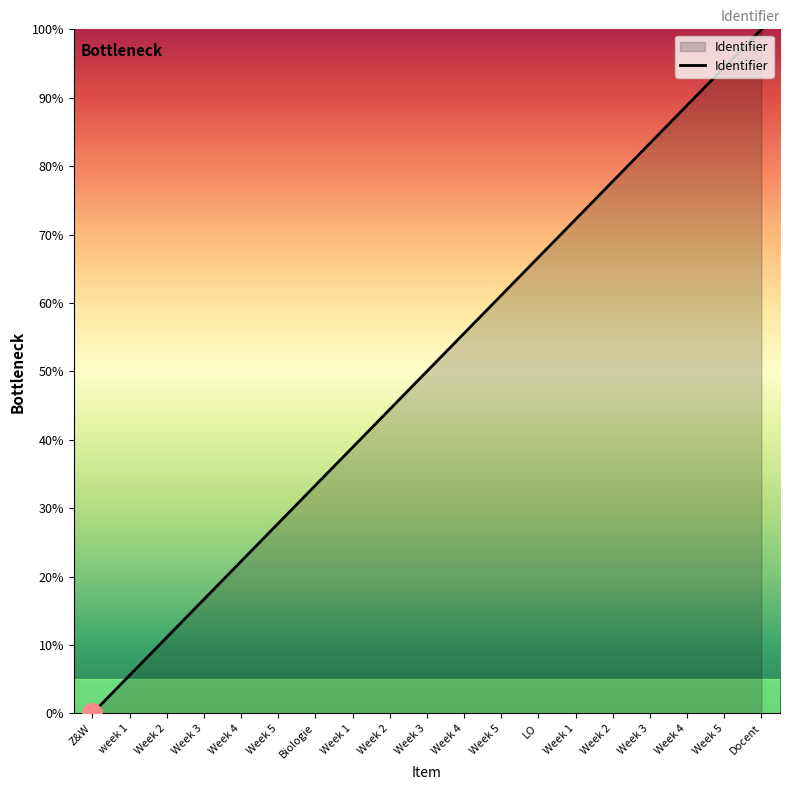

How many lines are shown in the chart?

1